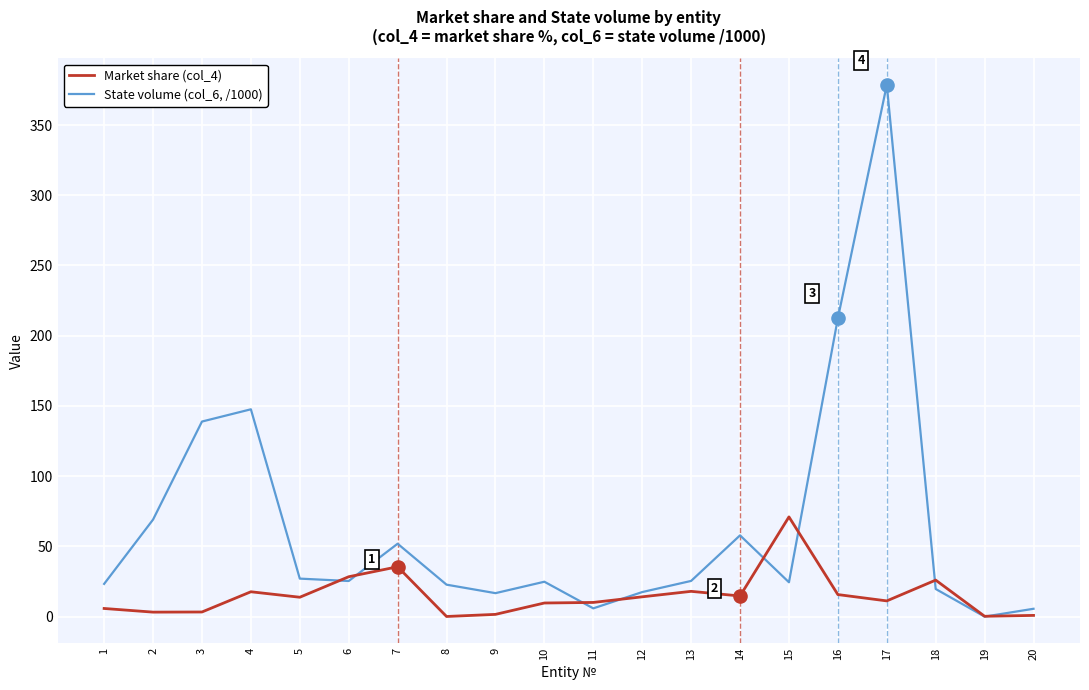

Which series has the largest range (max minus min)?

State volume (col_6, /1000)